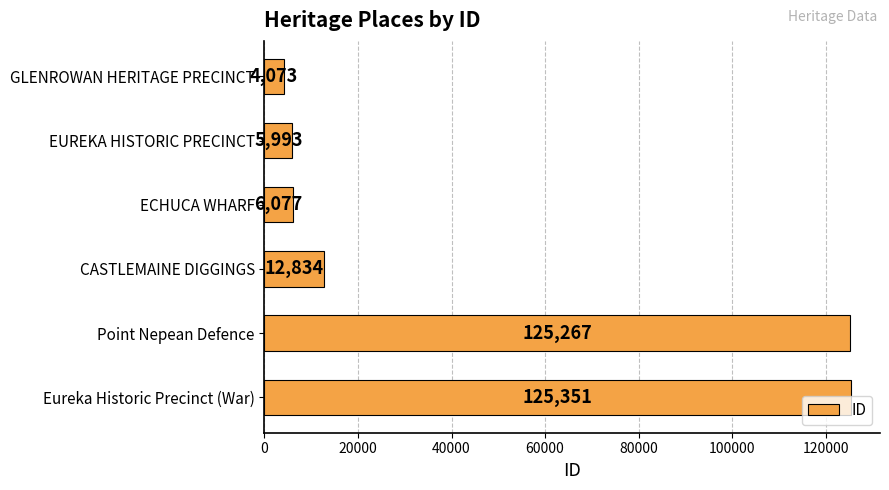

Where is the data nearest to the value 64712?

CASTLEMAINE DIGGINGS